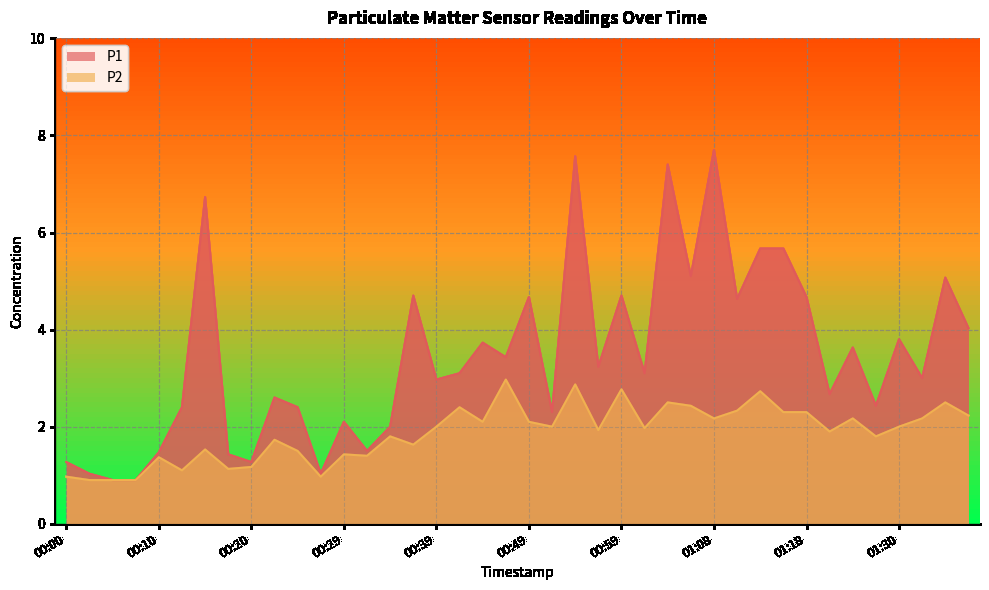

What are all the series names shown in the legend?

P1, P2